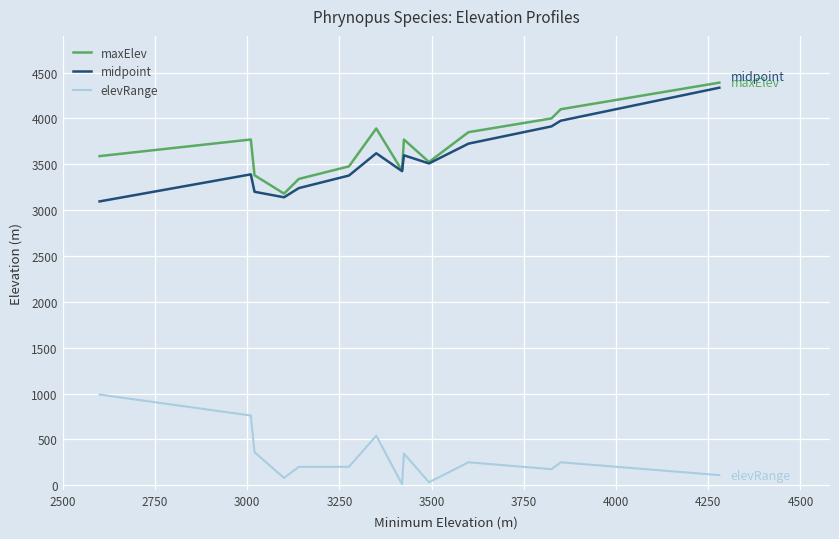

How many values in the midpoint series are below 3509?

7